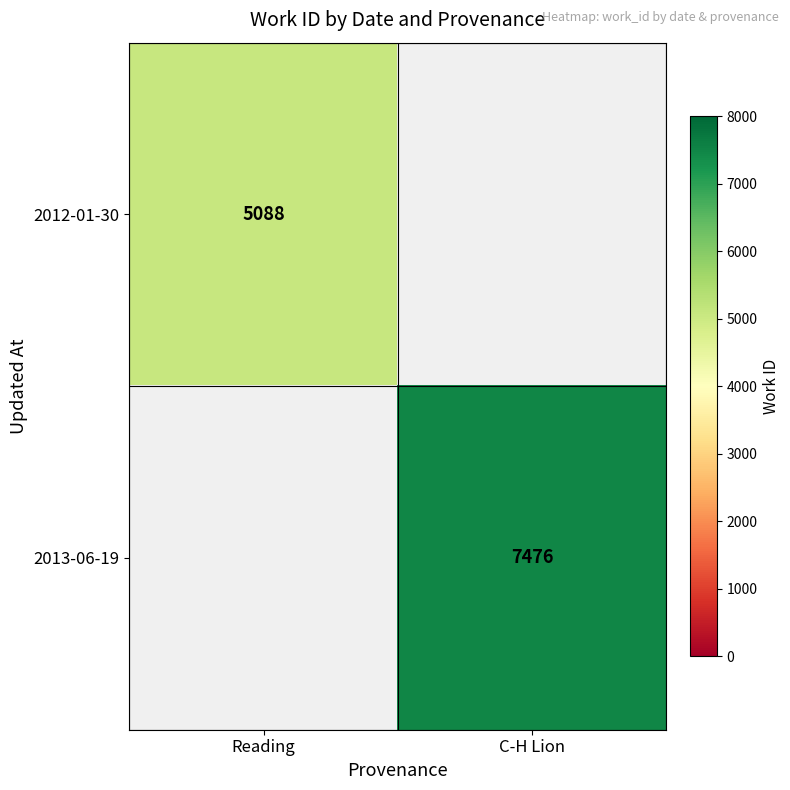

What is the greatest value displayed?

7476.0